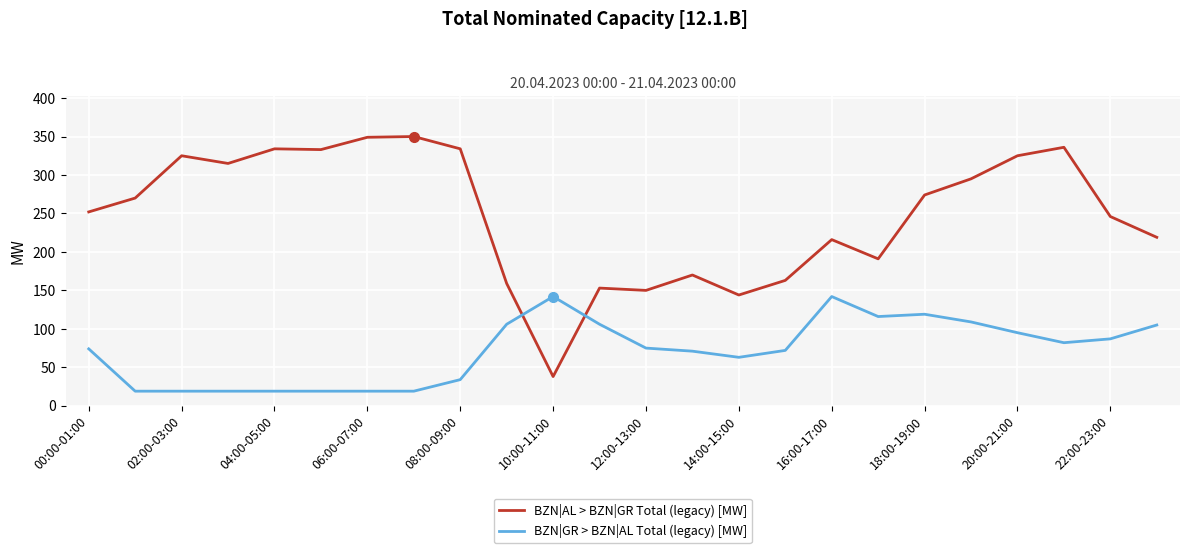

Which series has the largest range (max minus min)?

BZN|AL > BZN|GR Total (legacy) [MW]